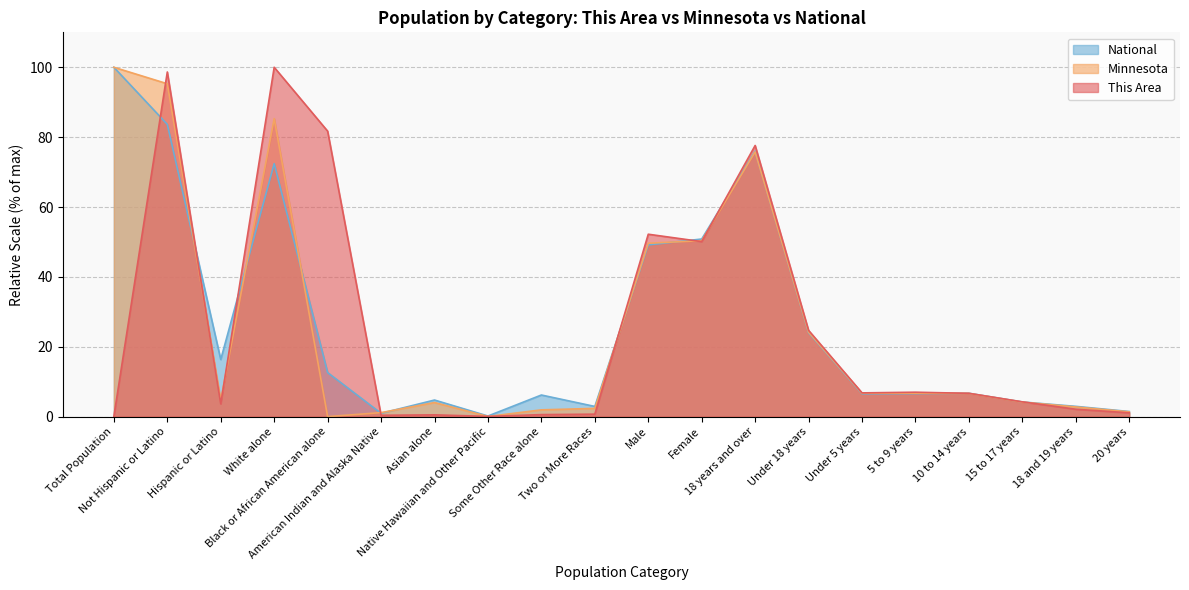

Which series has the widest spread of values?

Minnesota